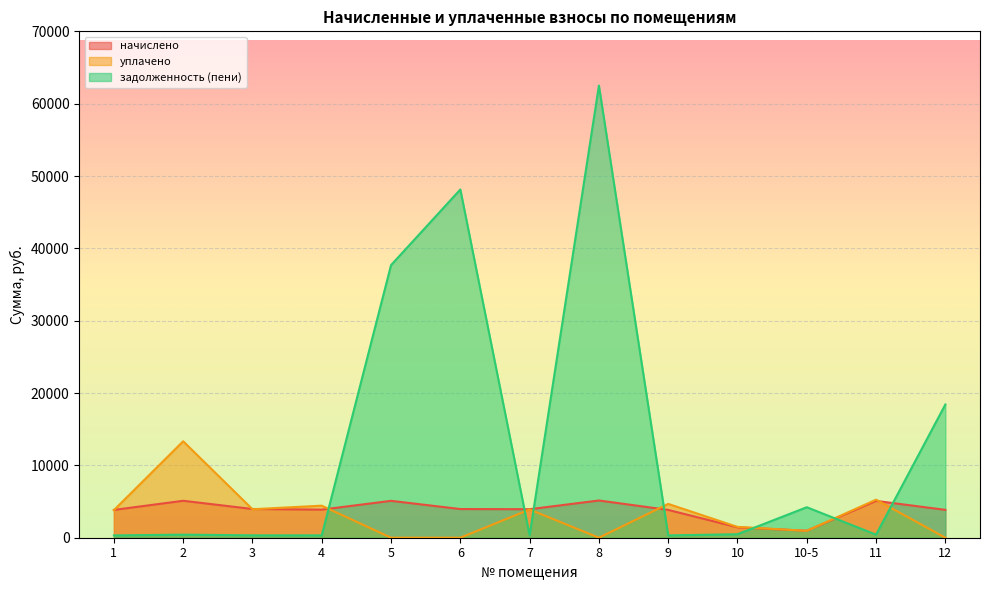

What are all the series names shown in the legend?

начислено, уплачено, задолженность (пени)